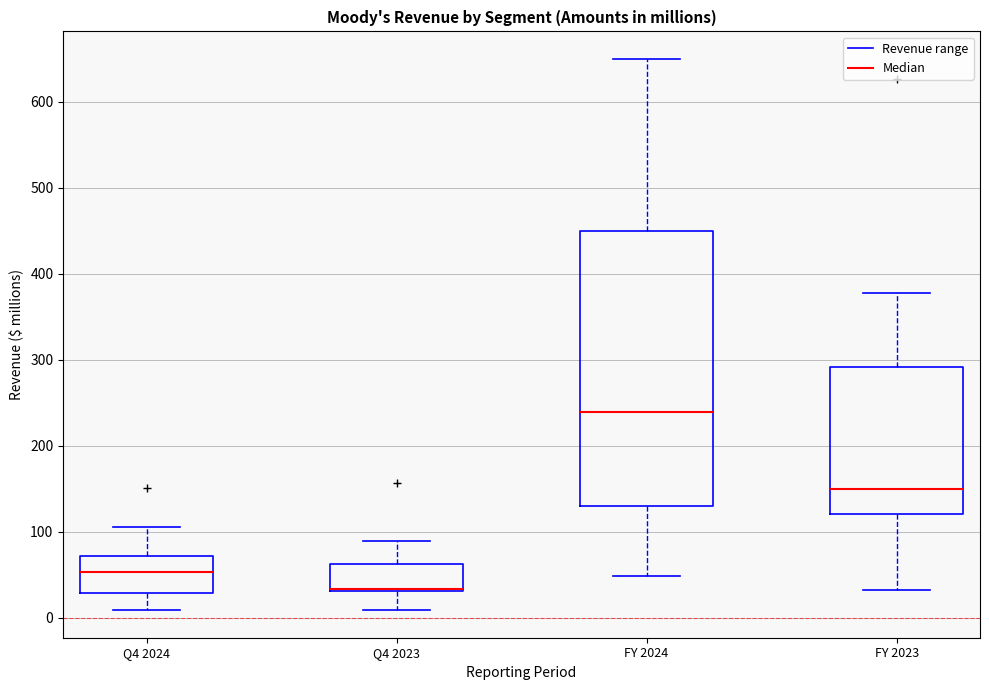

Comparing the boxes themselves (not the whiskers), which one is the tallest?

FY 2024